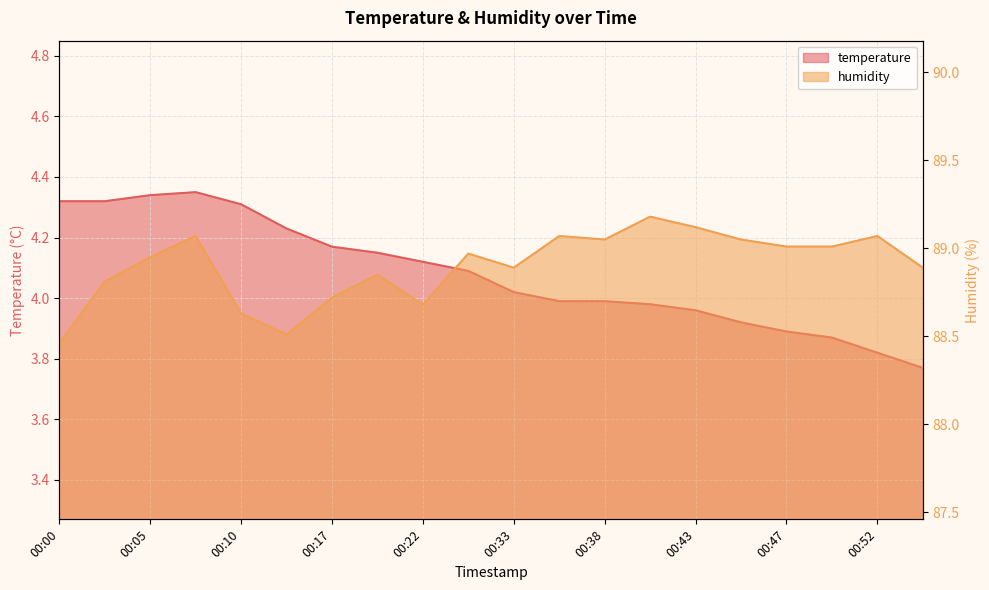

Which category has the highest value in the temperature series?

00:07